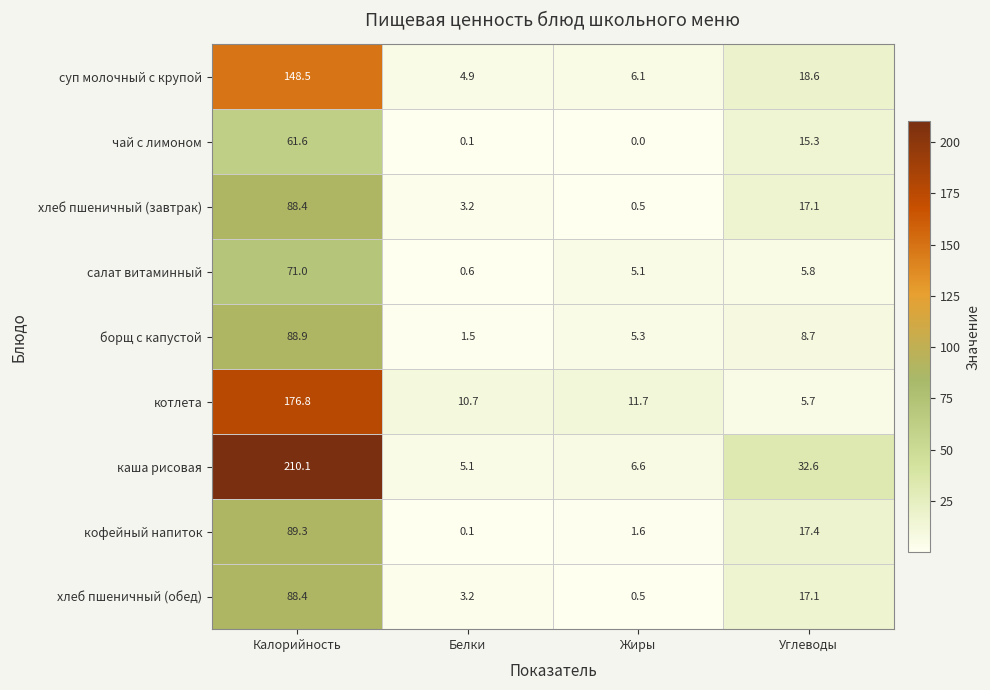

At which category is the sum across all series the highest?

Калорийность